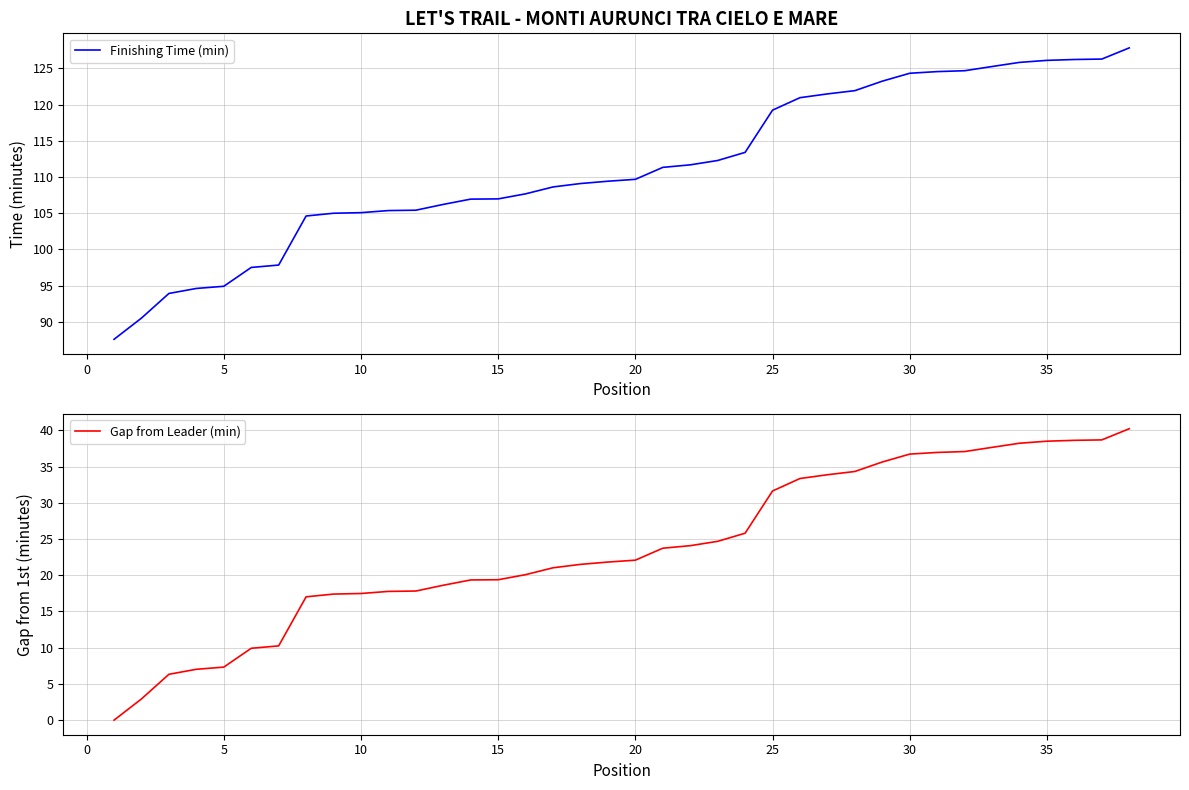

What is the sum of all Finishing Time (min) values?

4233.6